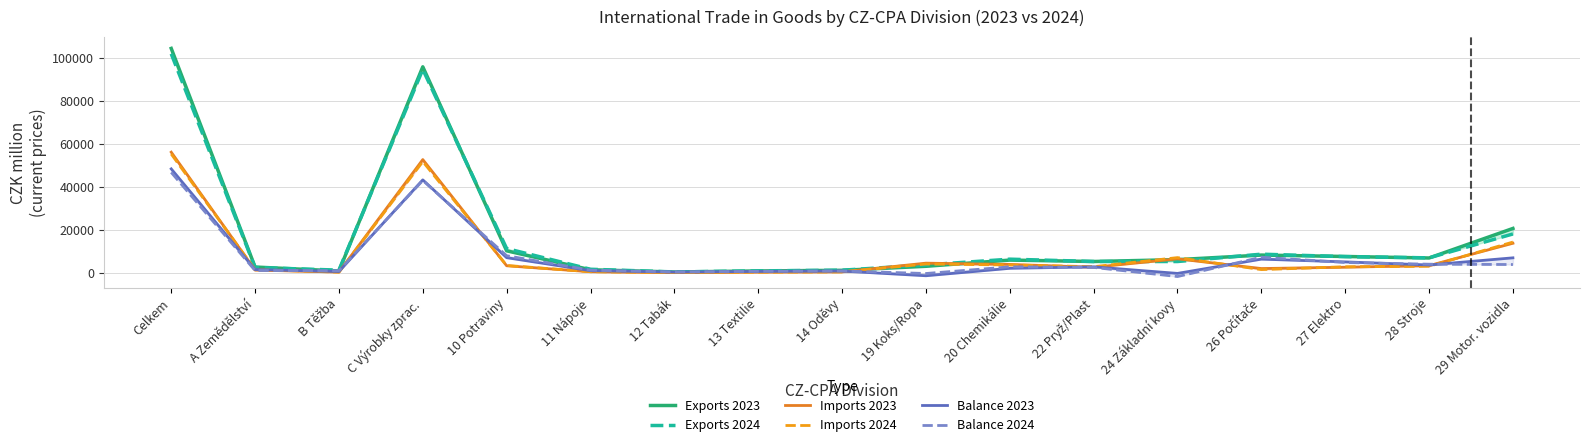

How many data points in Exports 2024 are less than 5178?

8